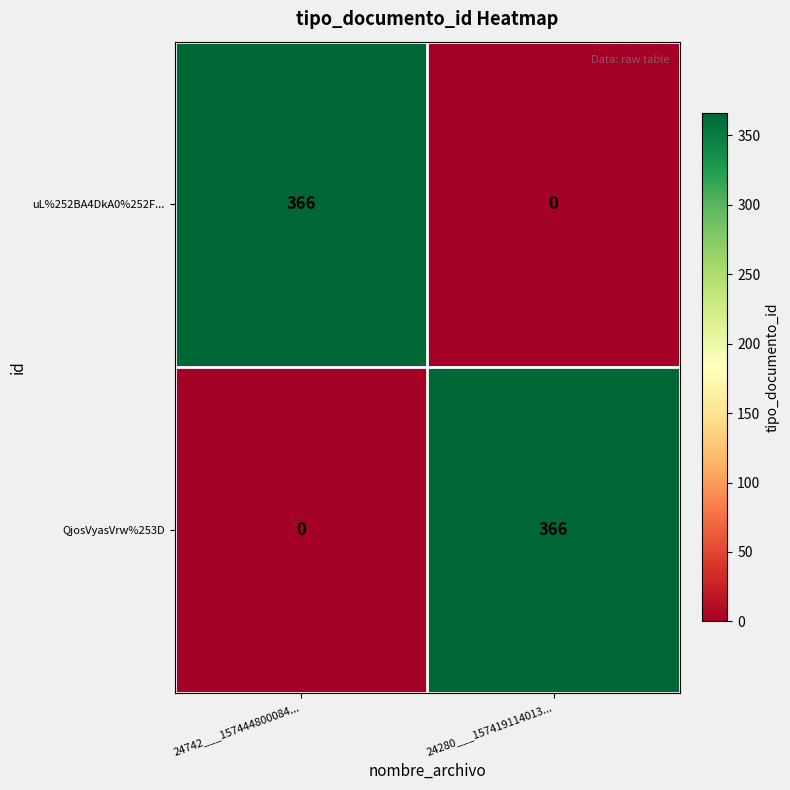

What is the total value across all series at 24742___157444800084...?

366